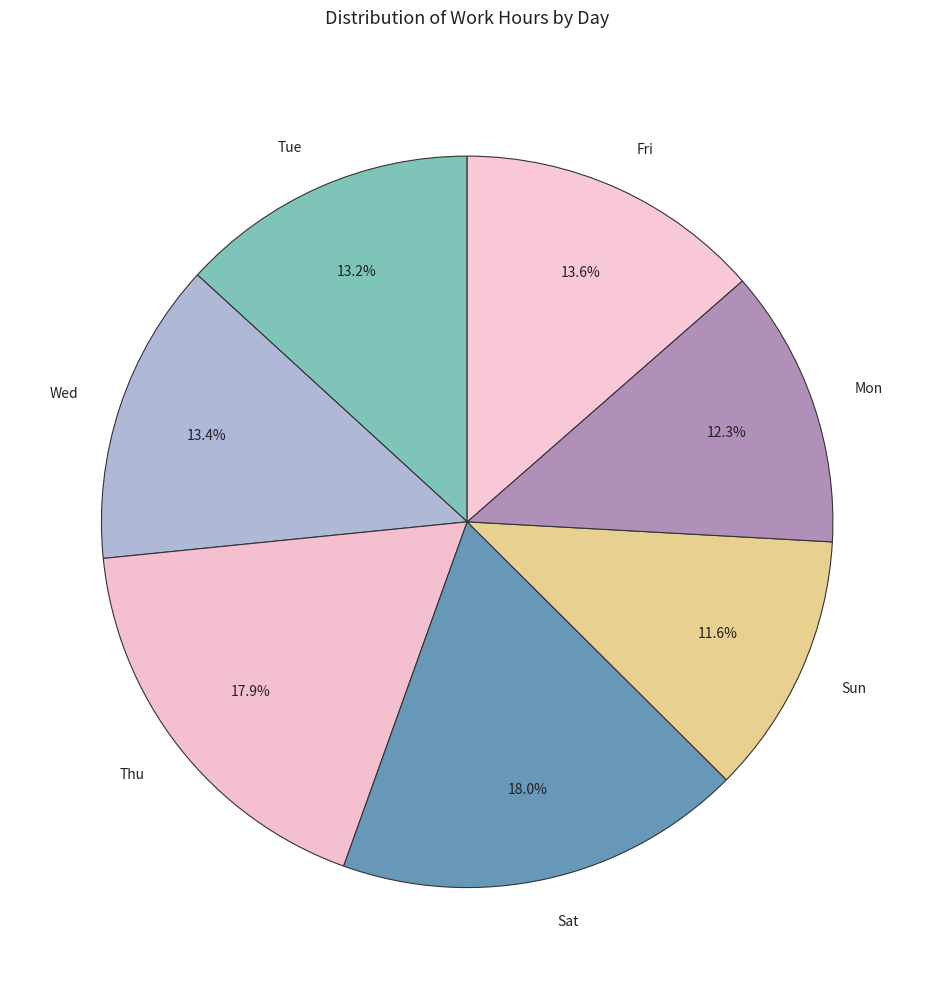

To the nearest percent, what is the average slice percentage?

14%